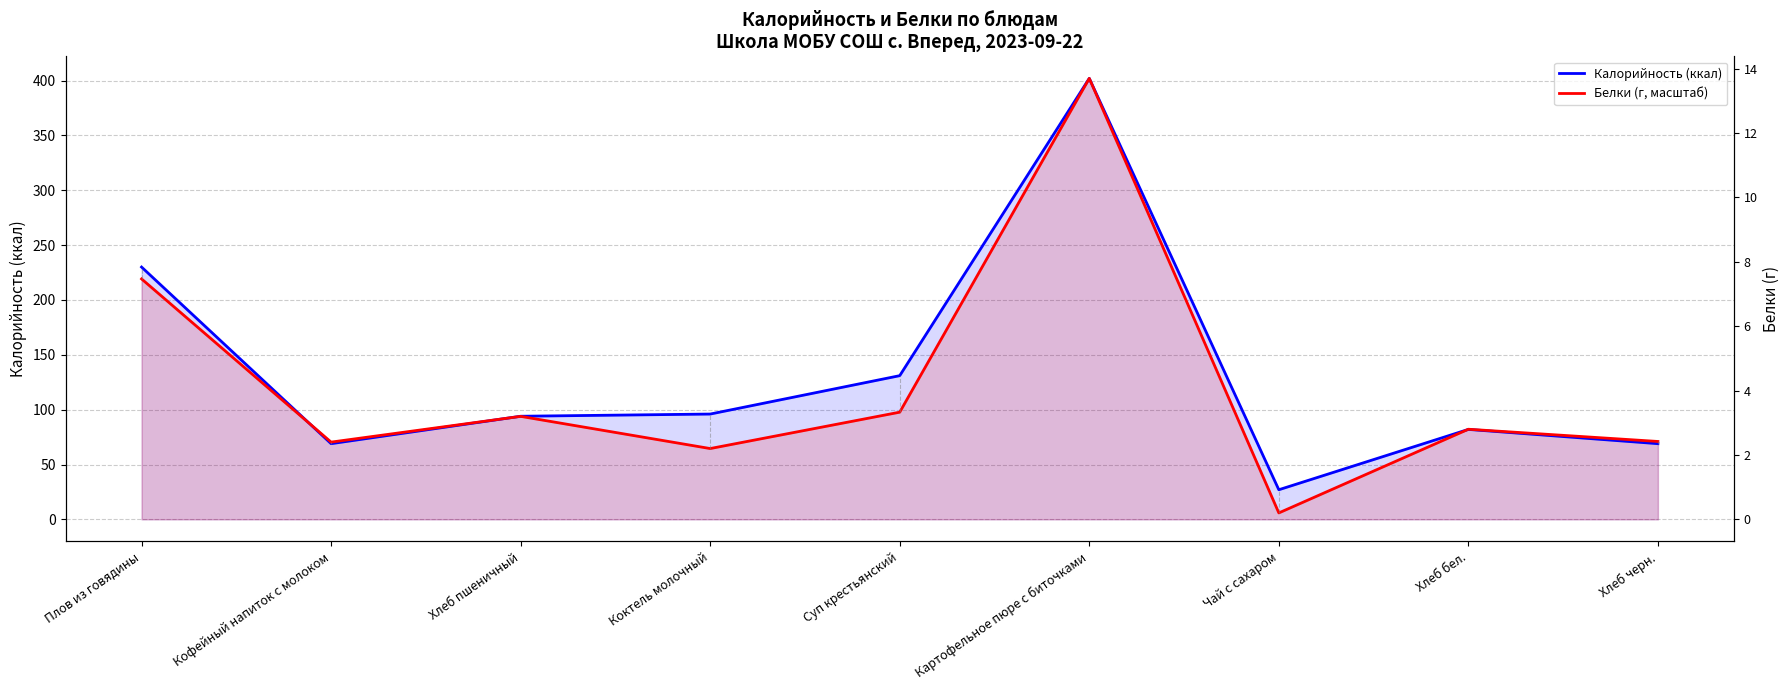

How many lines are shown in the chart?

2